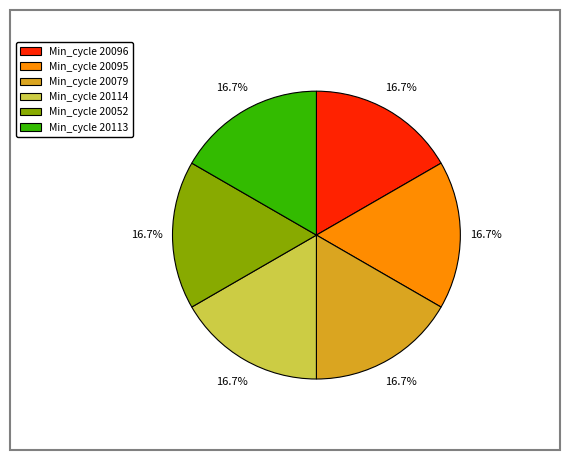

Is there a majority slice in this chart?

No